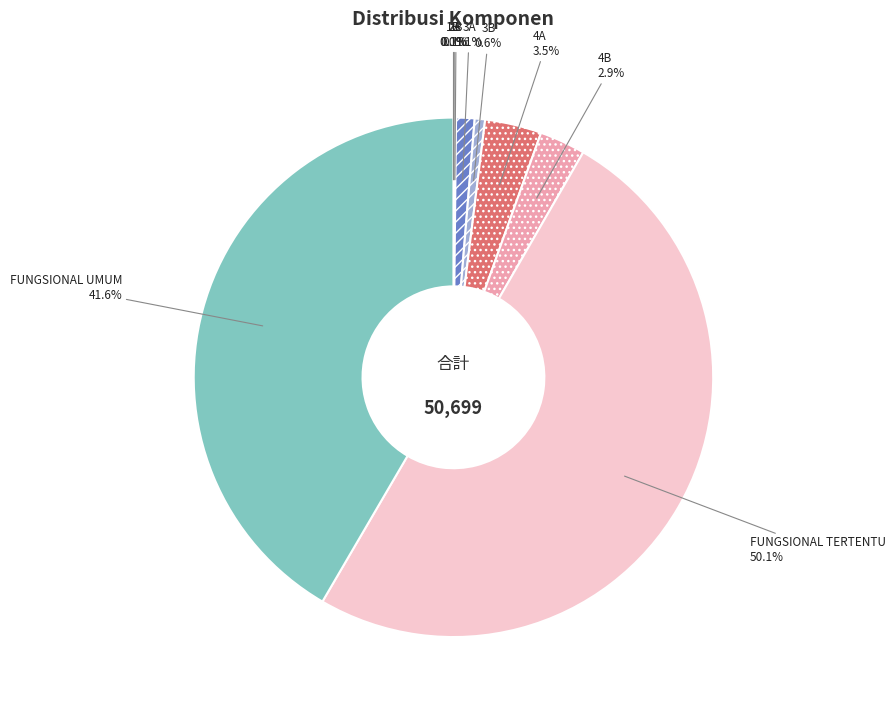

To the nearest percent, what portion does FUNGSIONAL TERTENTU represent?

50%